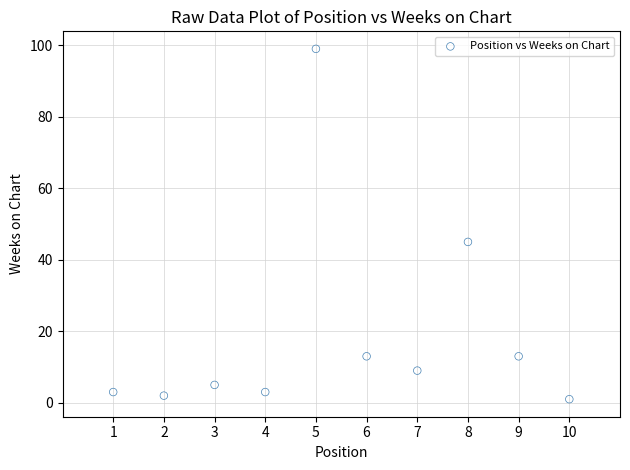

What is the range of Y values (max minus min)?

98